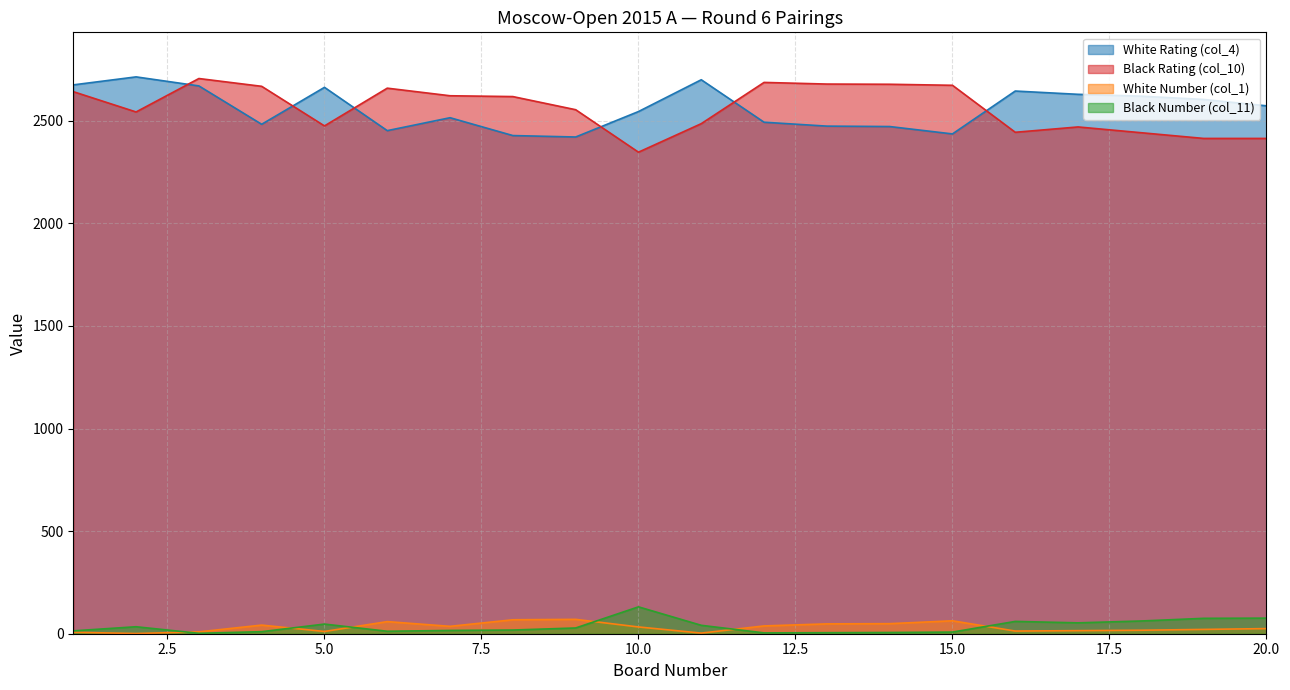

At 8, list the series in order from largest to smallest.

Black Rating (col_10), White Rating (col_4), White Number (col_1), Black Number (col_11)